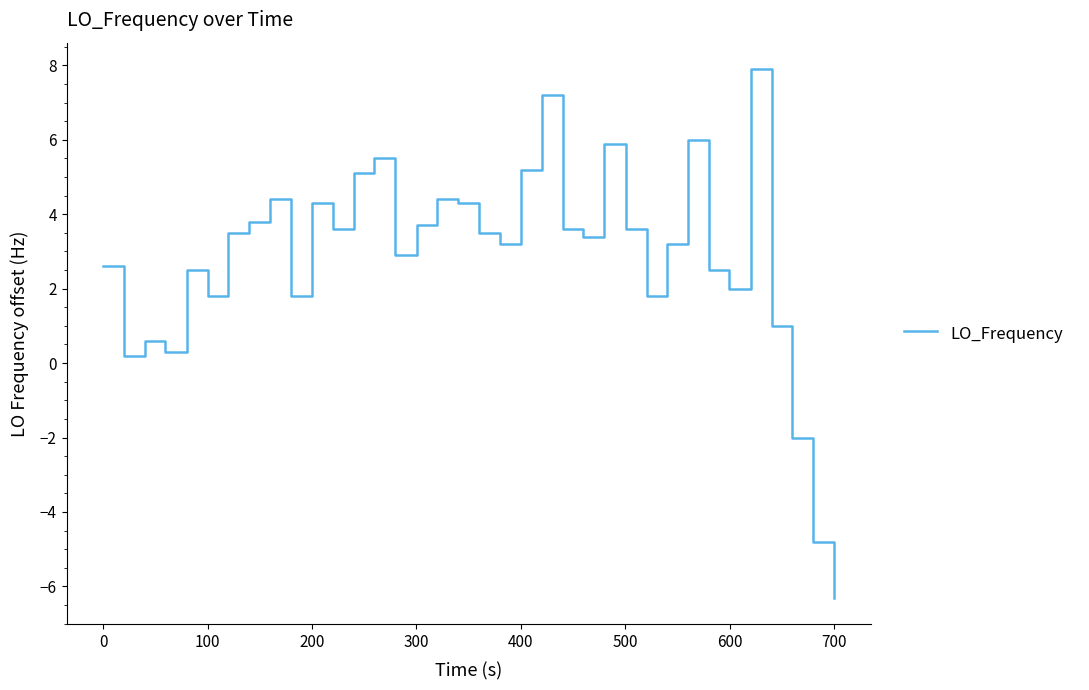

What is the greatest value displayed?

7.9